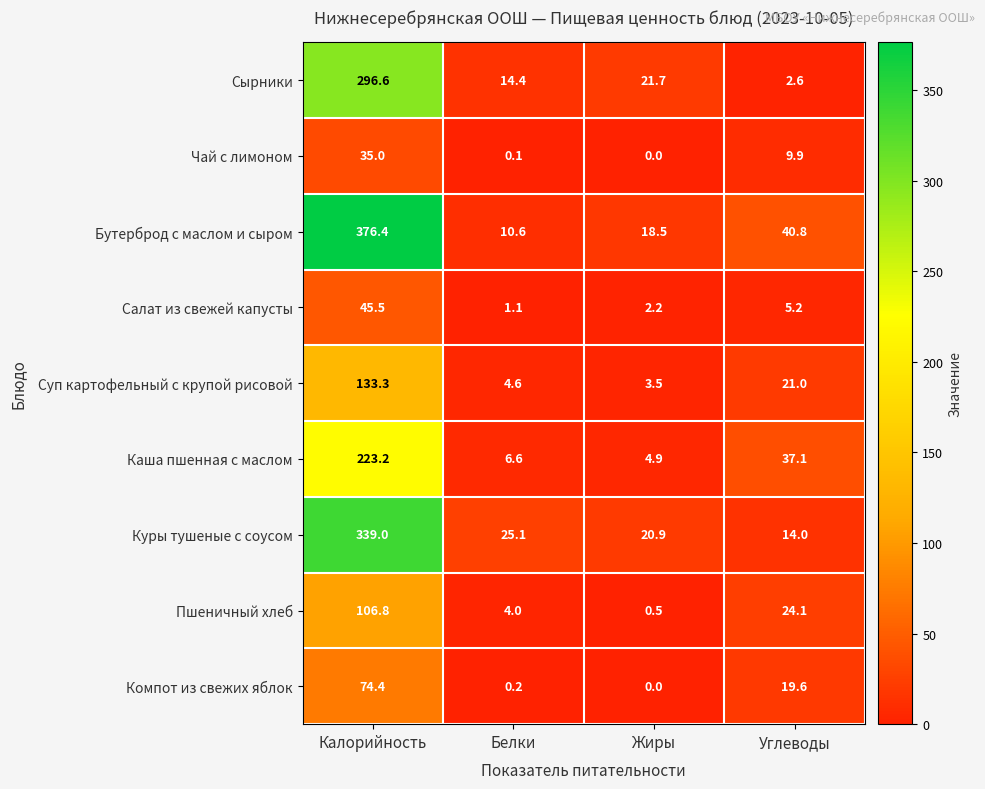

At Белки, list the series in order from largest to smallest.

Куры тушеные с соусом, Сырники, Бутерброд с маслом и сыром, Каша пшенная с маслом, Суп картофельный с крупой рисовой, Пшеничный хлеб, Салат из свежей капусты, Компот из свежих яблок, Чай с лимоном